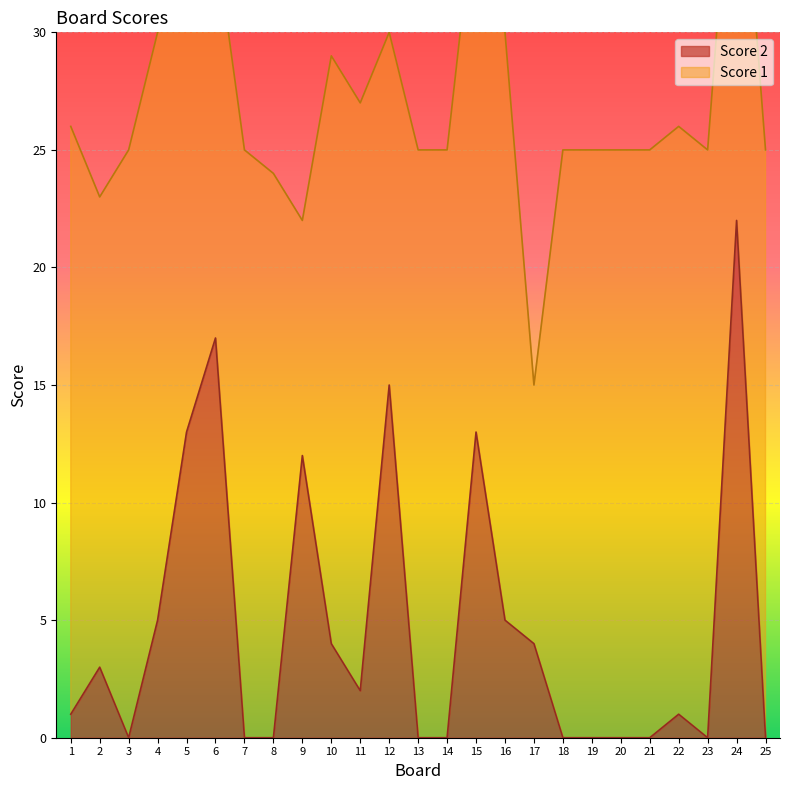

What is the sum of all values?

117